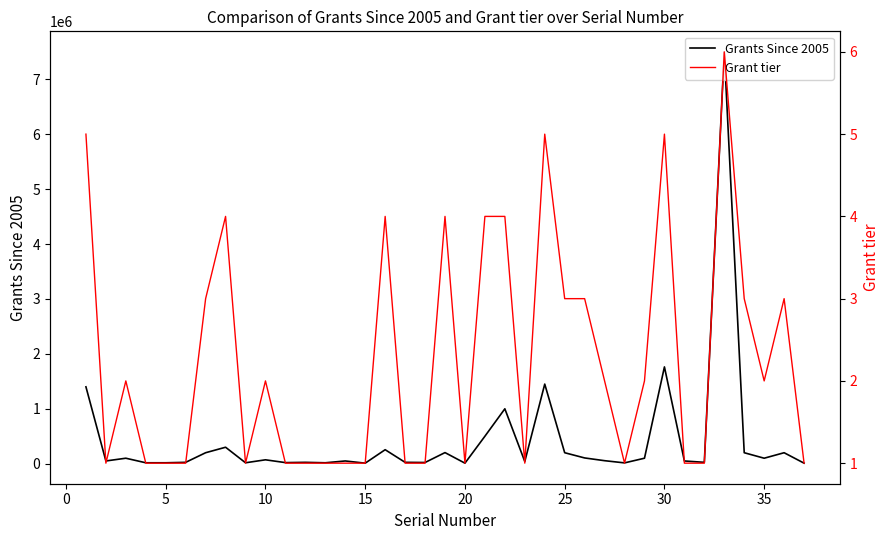

Which series has the largest total across all categories?

Grants Since 2005